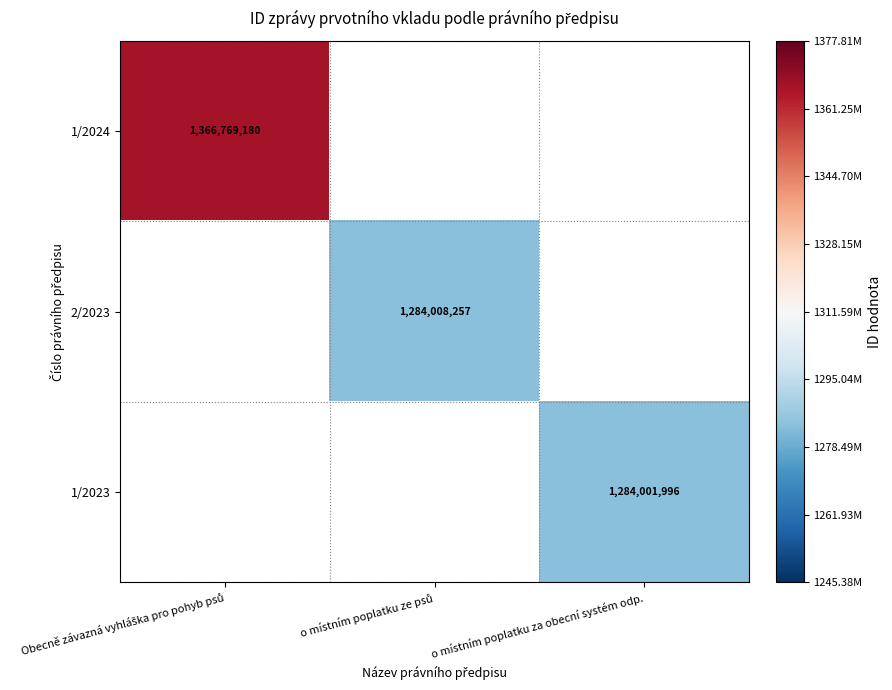

The value of 1/2023 at o místním poplatku za obecní systém odp. is 687706468. True or false?

False